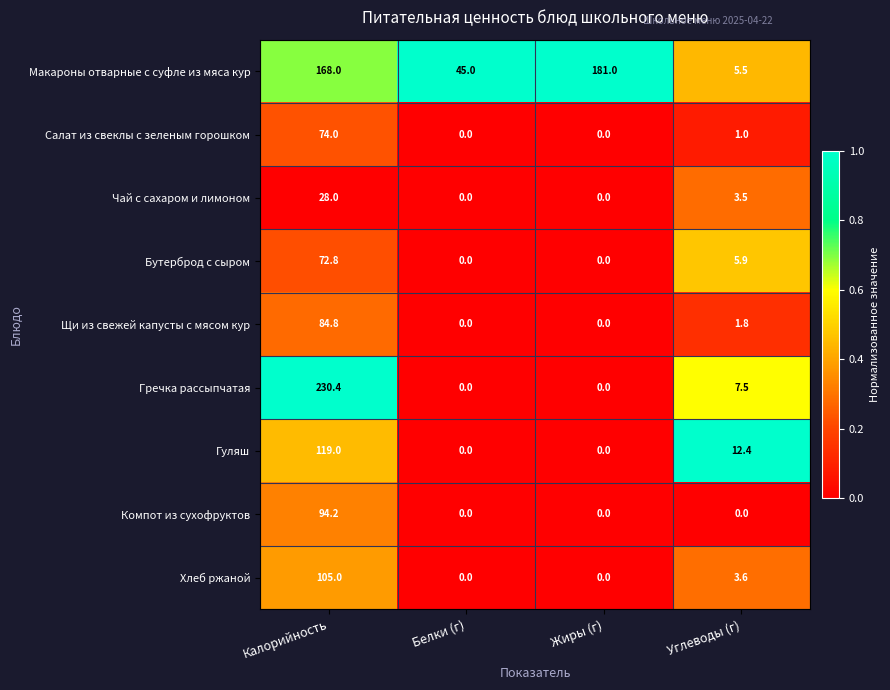

Which series has the largest range (max minus min)?

Гречка рассыпчатая